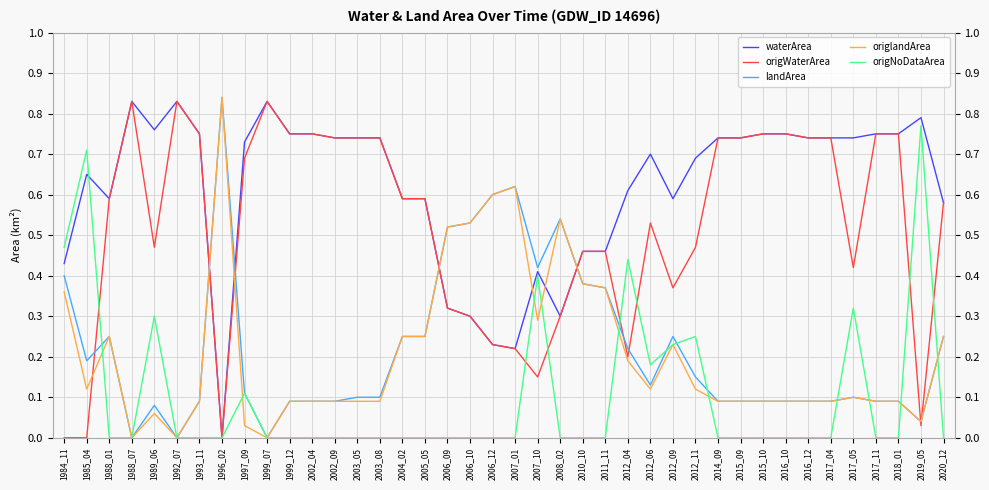

Between which two adjacent categories do origWaterArea and landArea first intersect?

1985_04 and 1988_01